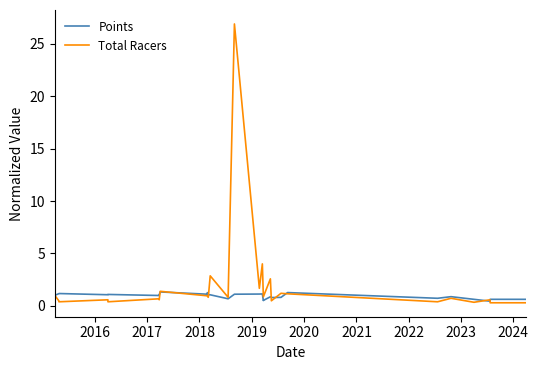

Reading right to left, transcribe all the data shown in this chart.

Points: 0.6	0.6	0.4	0.6	0.9	0.7	1.3	0.8	0.8	0.9	0.5	0.5	1.1	1.1	1.1	0.7	1.0	1.1	1.0	1.3	1.1	1.3	1.1	1.0	1.1	1.1	1.2	1.2	1.0
Total Racers: 0.3	0.3	0.6	0.3	0.7	0.4	1.1	1.2	0.5	2.6	0.9	0.9	4.0	1.7	26.9	0.8	2.9	0.9	0.8	1.0	1.0	1.4	0.6	0.7	0.4	0.6	0.4	0.5	1.0